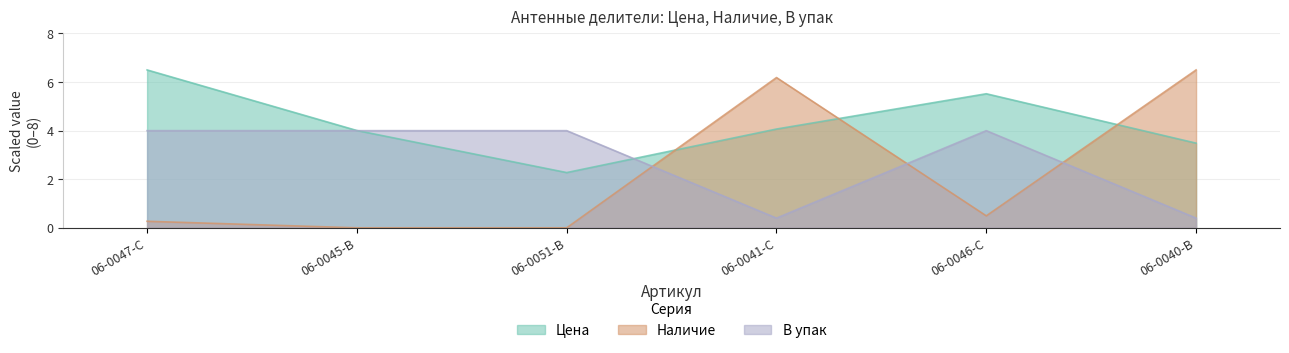

What is the maximum value shown in the chart?

6.5